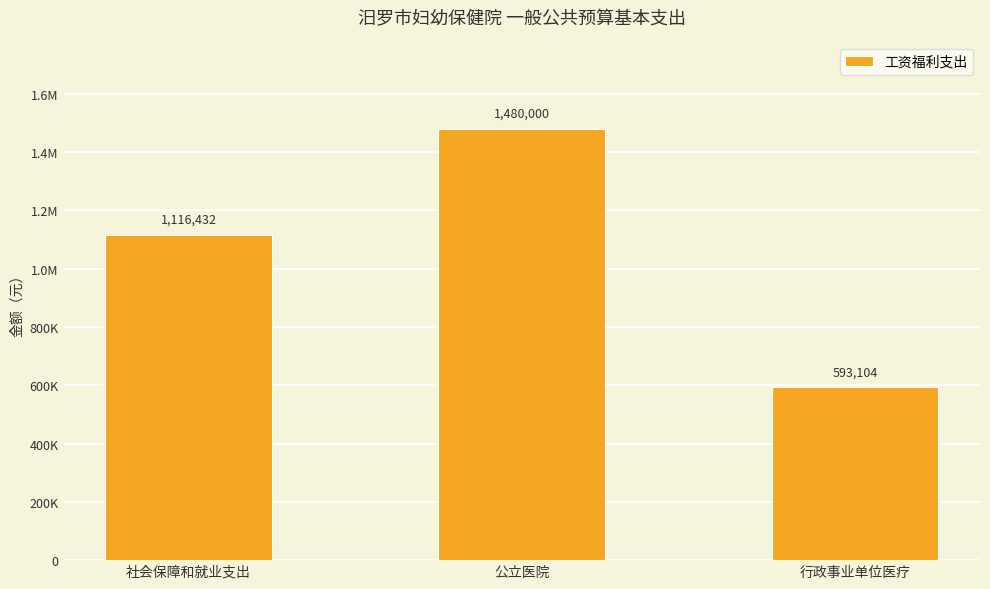

Does the chart contain stacked bars?

No